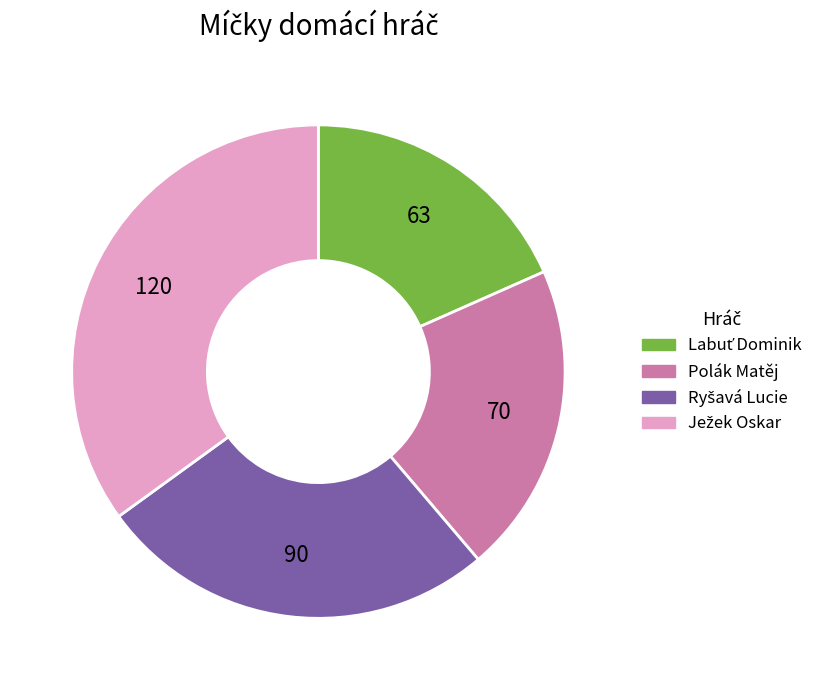

How many slices are in this pie chart?

4